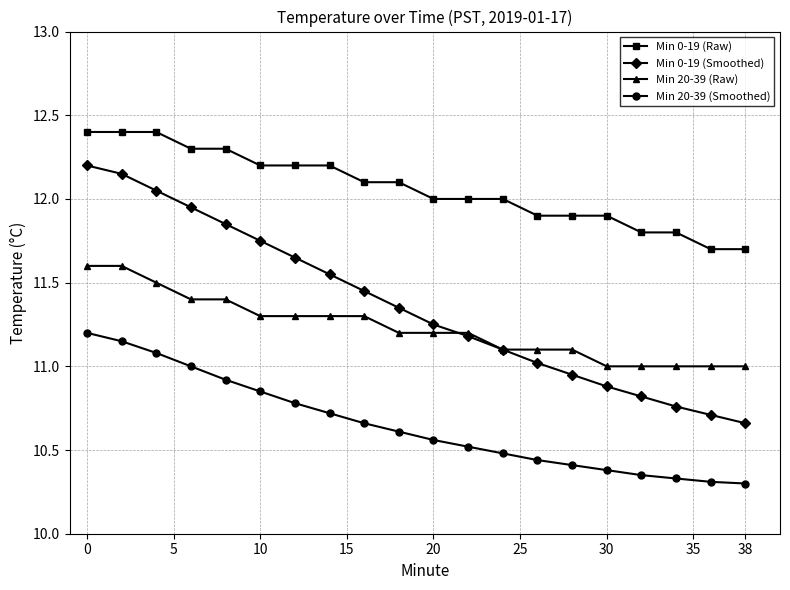

True or false: Min 20-39 (Smoothed) and Min 20-39 (Raw) cross at least once.

False